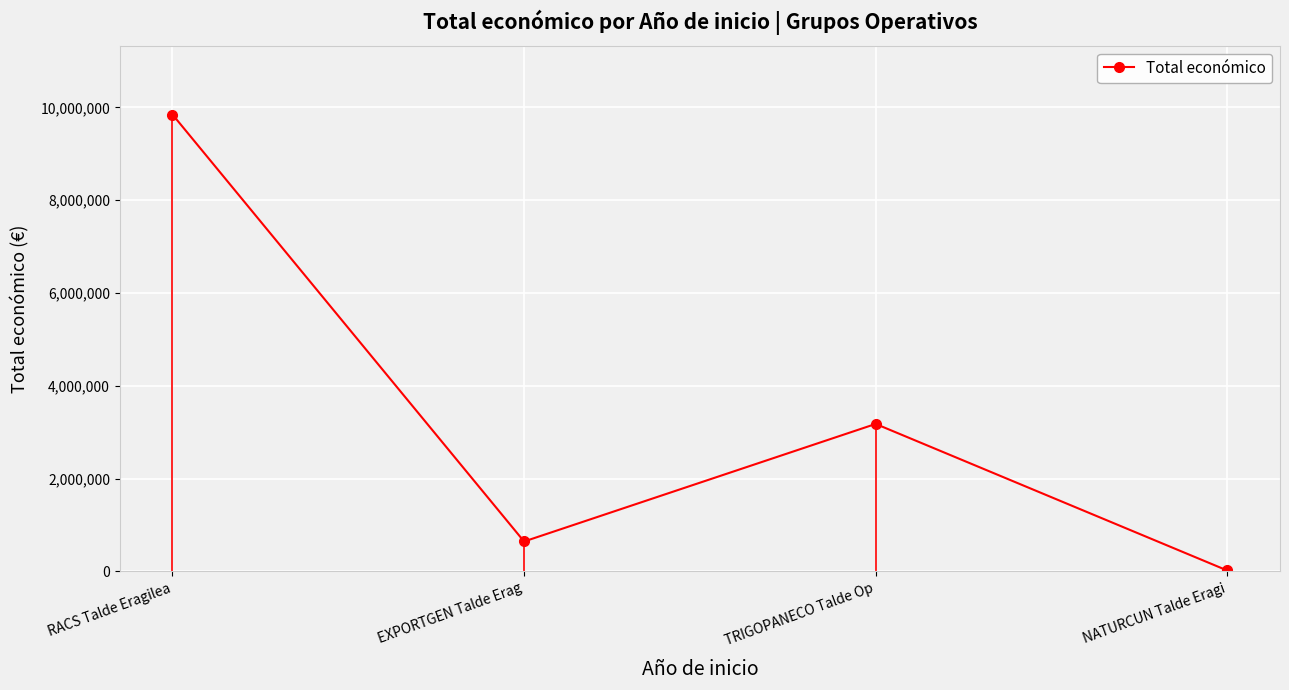

What is the sum of all values?

13690823